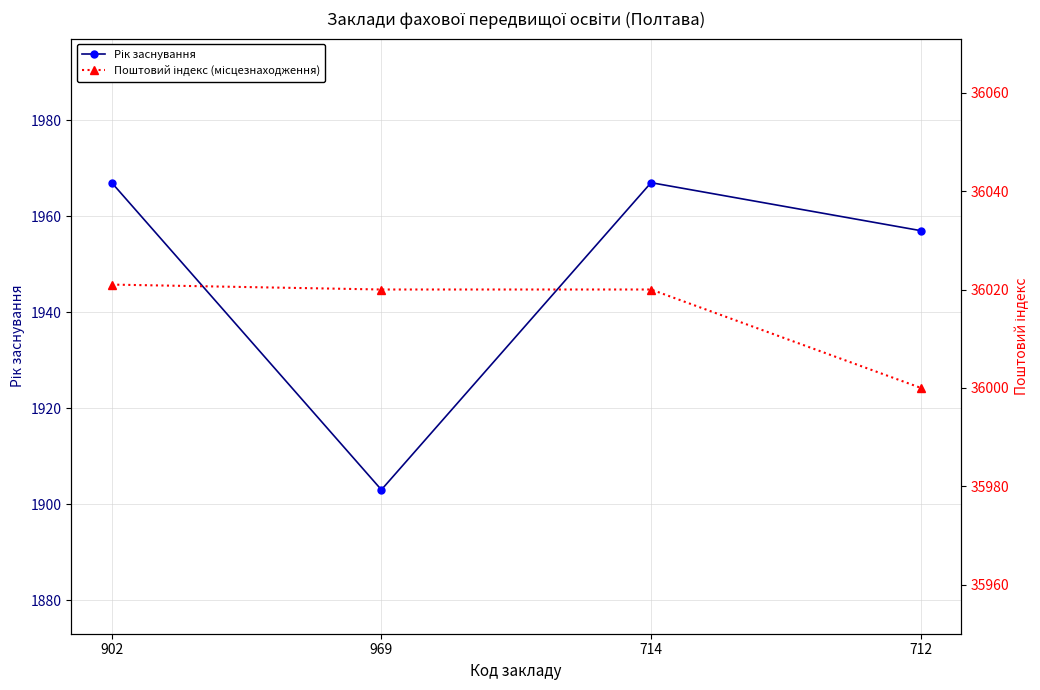

Which has a higher value, 969 or 712?

712